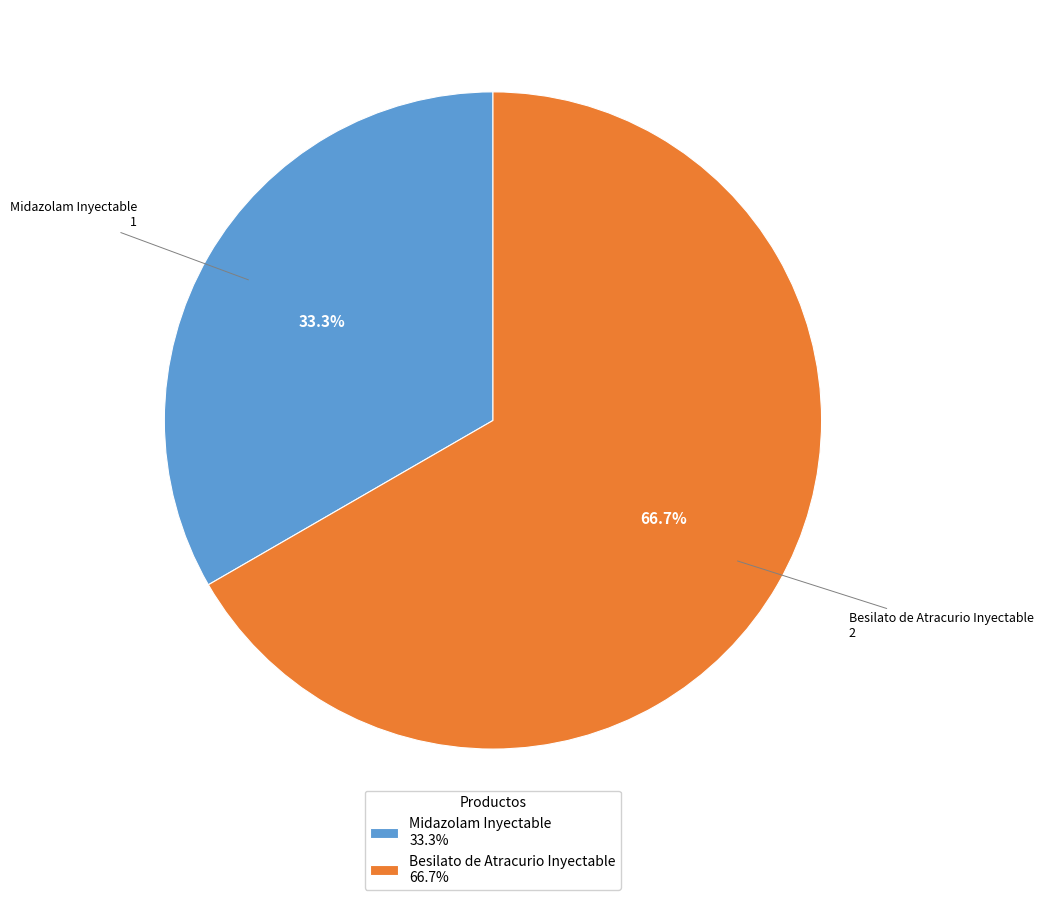

Which category has the smallest portion of the pie?

Midazolam Inyectable